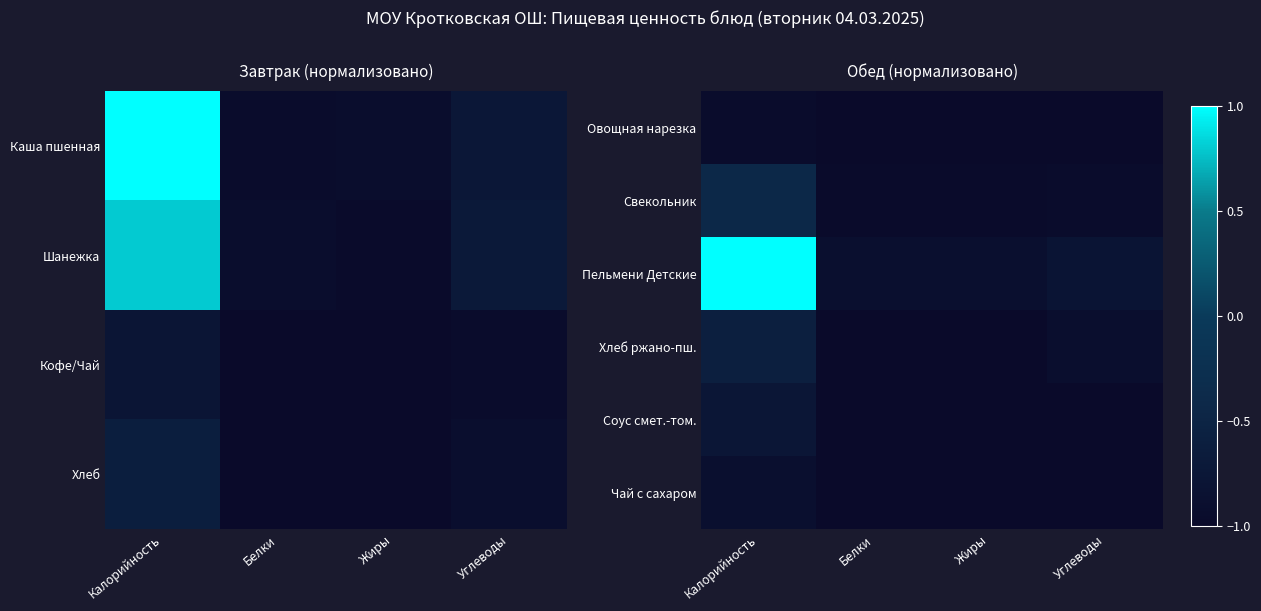

What is the greatest value displayed?

1.0